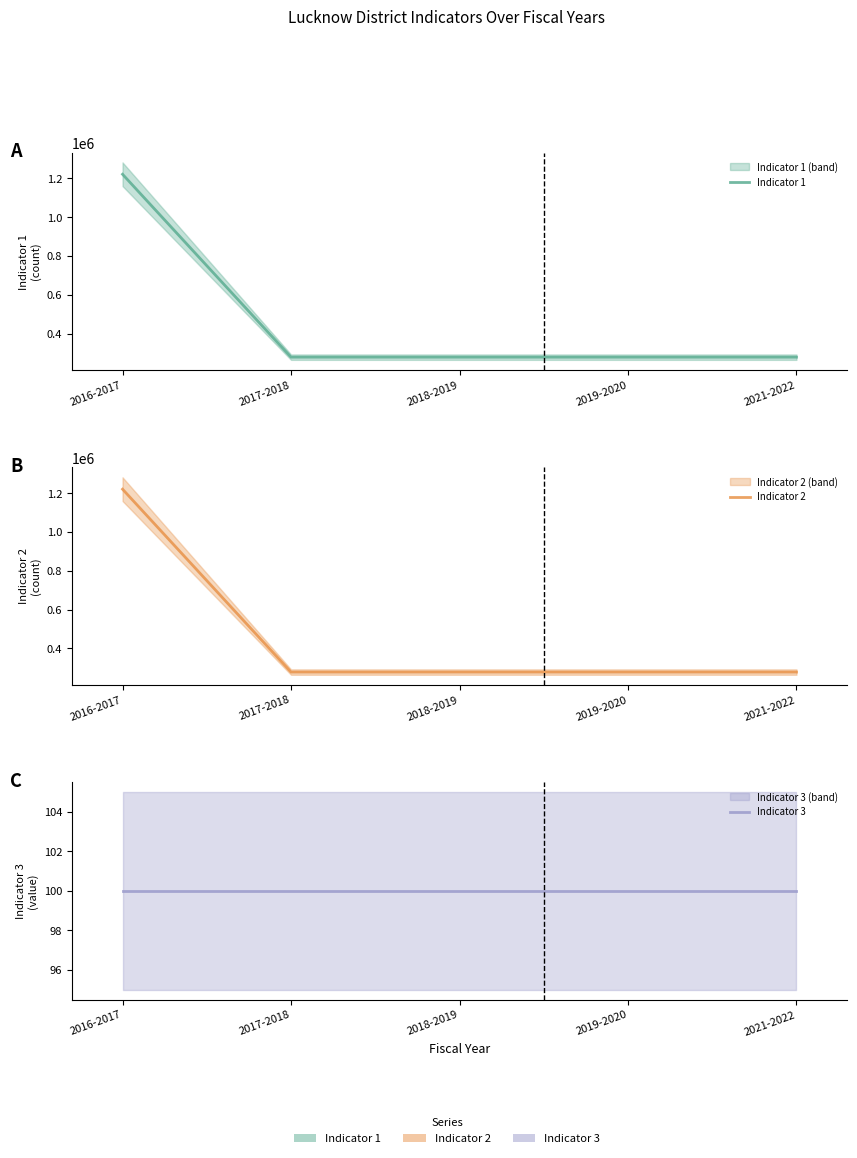

Which has a higher value, 2018-2019 or 2017-2018?

2018-2019